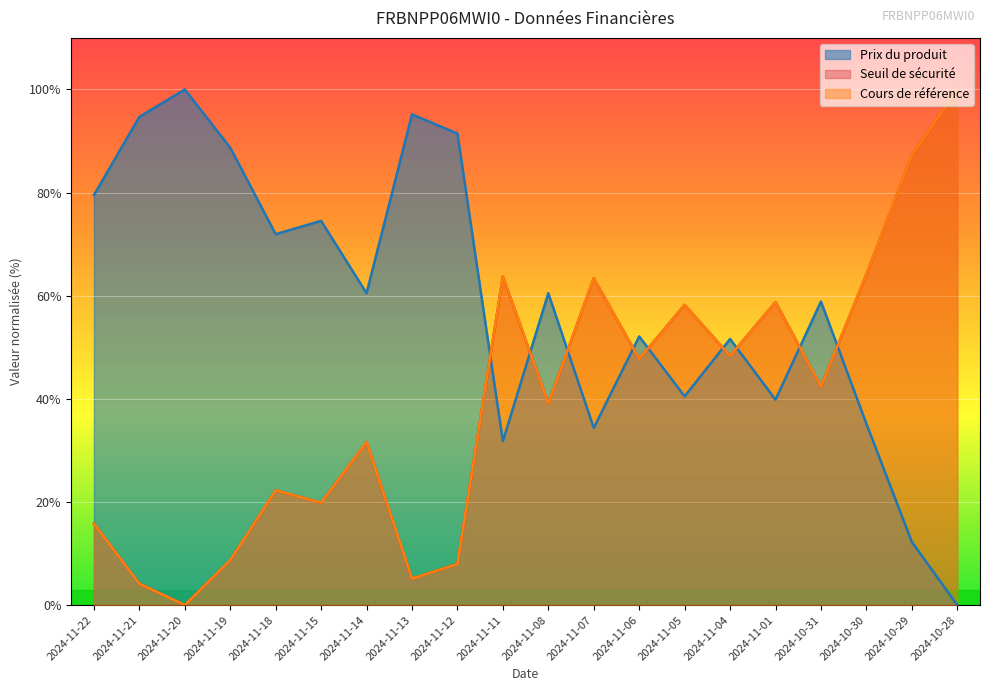

What is the difference between the maximum and minimum values in the Seuil de sécurité series?

100.0